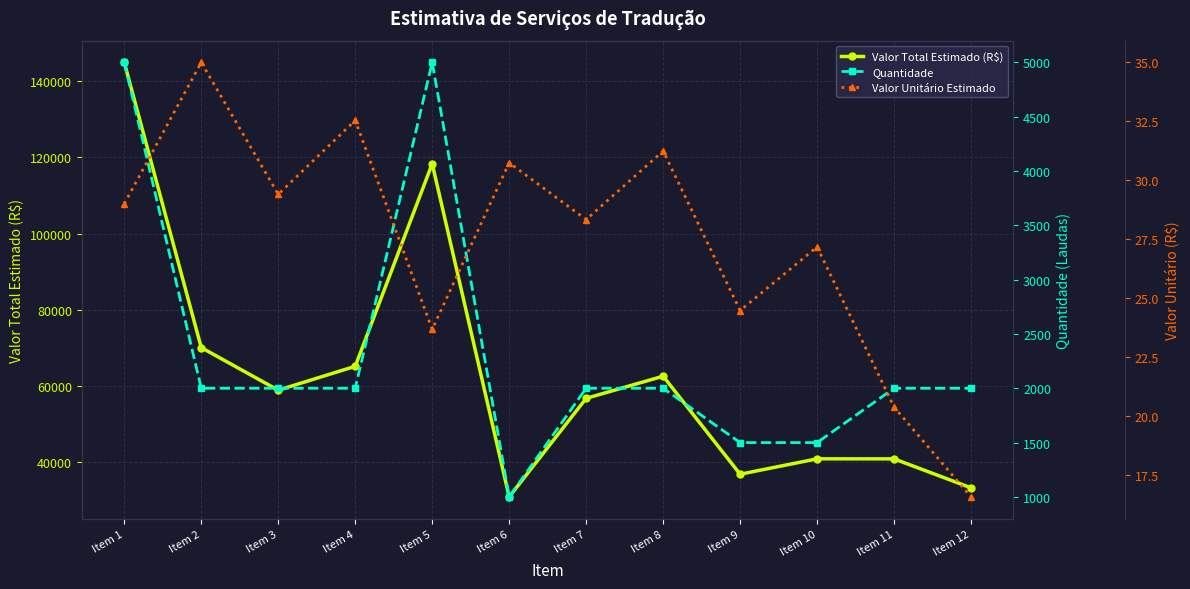

How many distinct data groups are displayed?

3